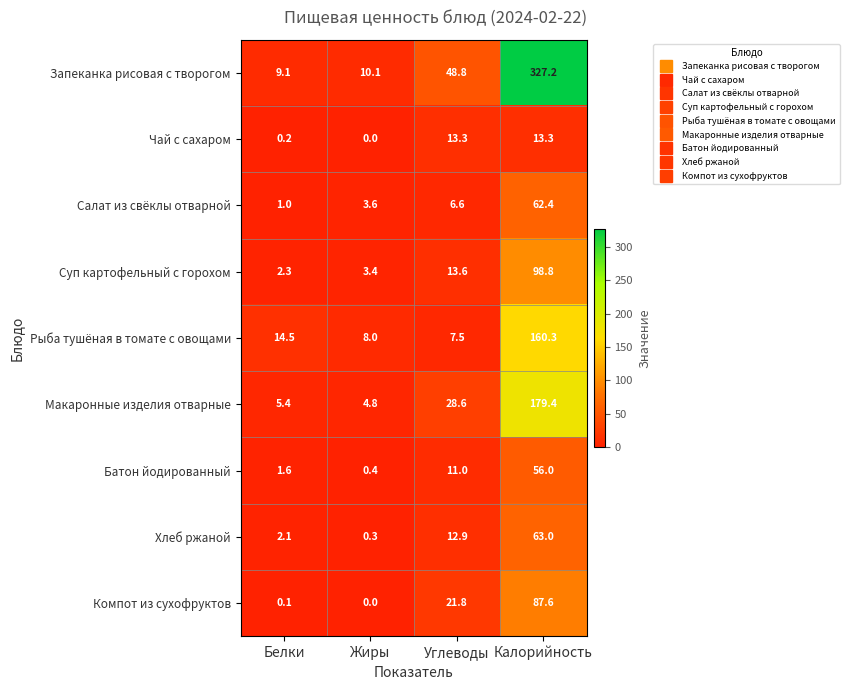

At how many categories does at least one series exceed 43?

2